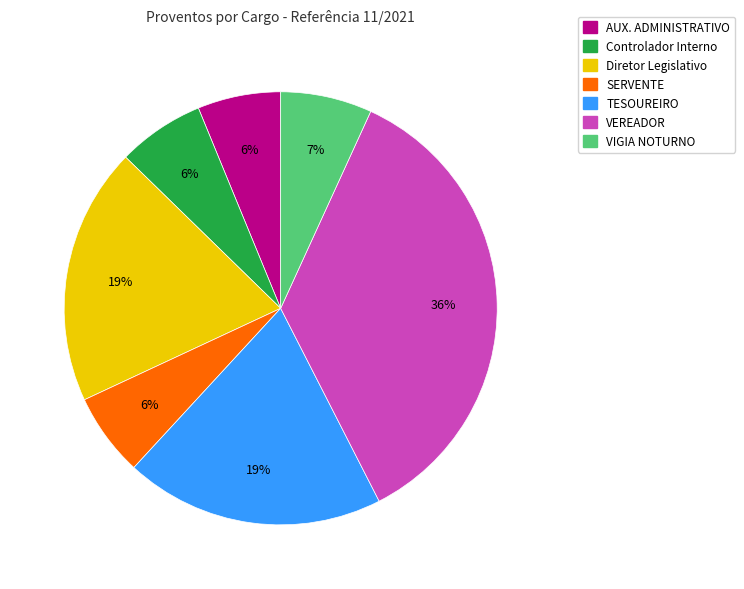

Approximately how many times larger is the value at AUX. ADMINISTRATIVO compared to SERVENTE?

1.0